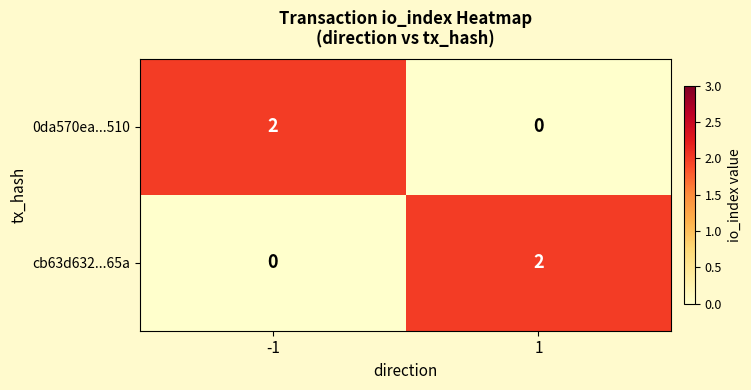

Is the value of cb63d632...65a at 1 greater than the value of 0da570ea...510 at 1?

Yes